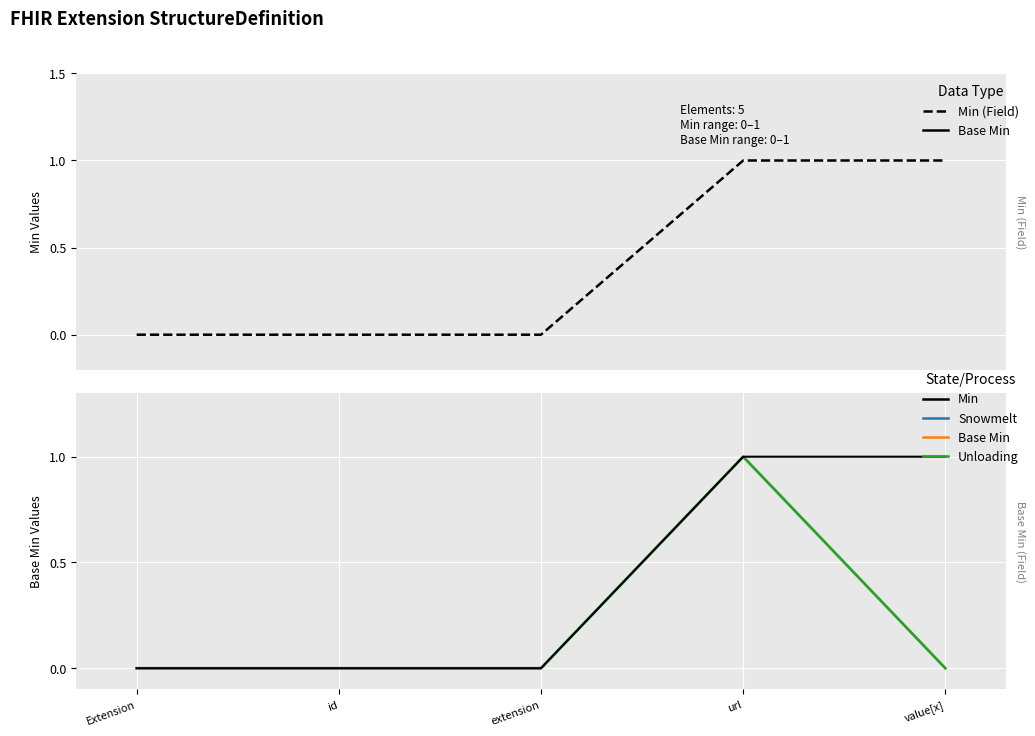

At which label is Min closest to 0?

Extension